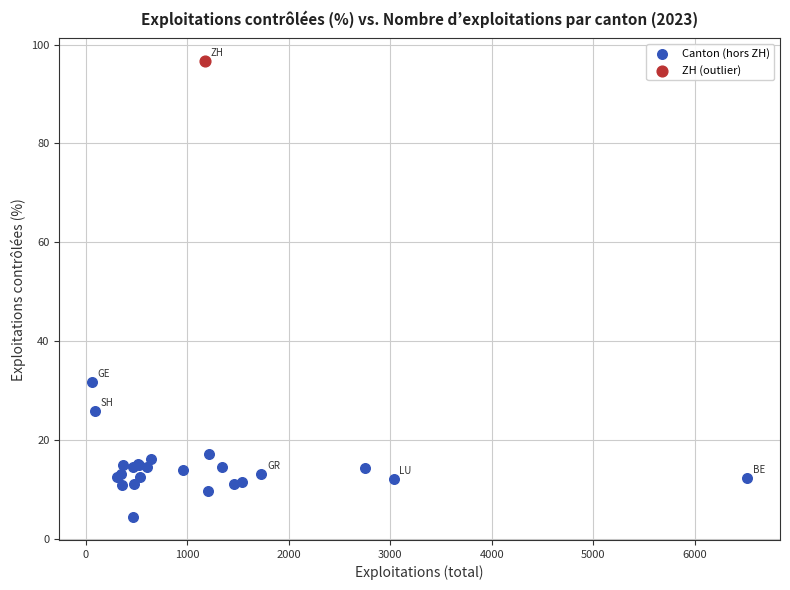

What are all the series names shown in the legend?

Canton (hors ZH), ZH (outlier)